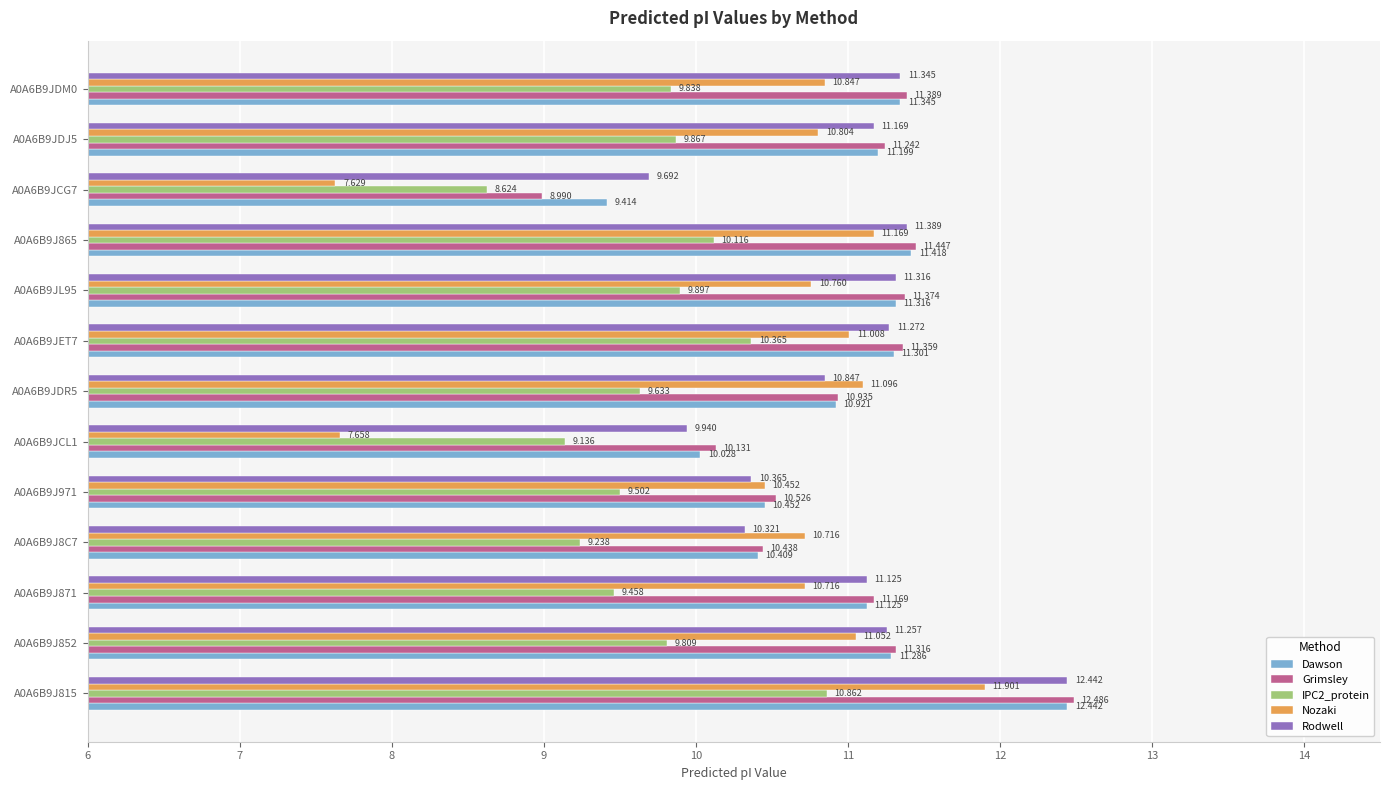

At which label is Rodwell closest to 11?

A0A6B9J871